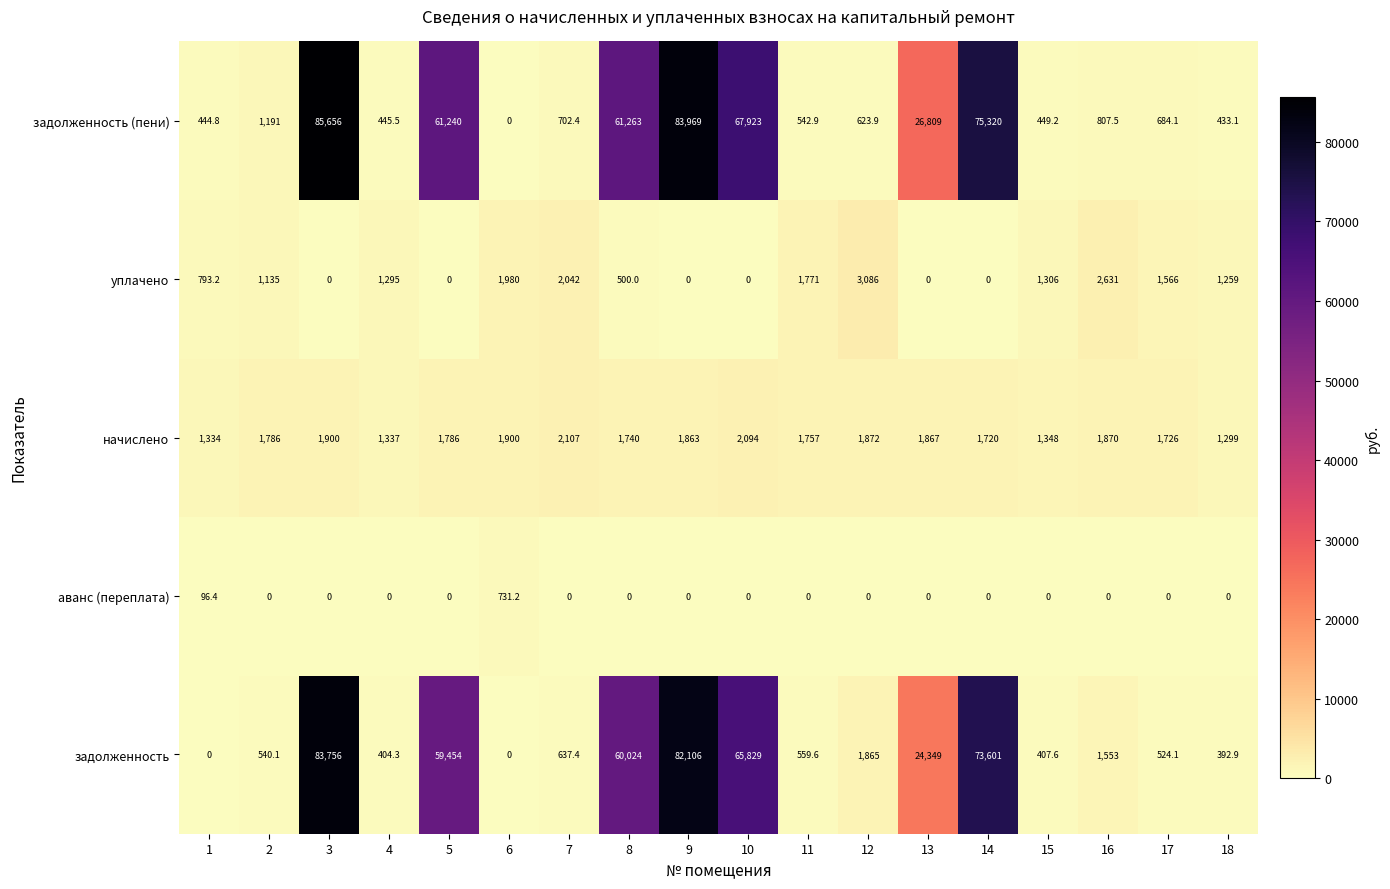

Which series changed the most between 9 and 11?

задолженность (пени)